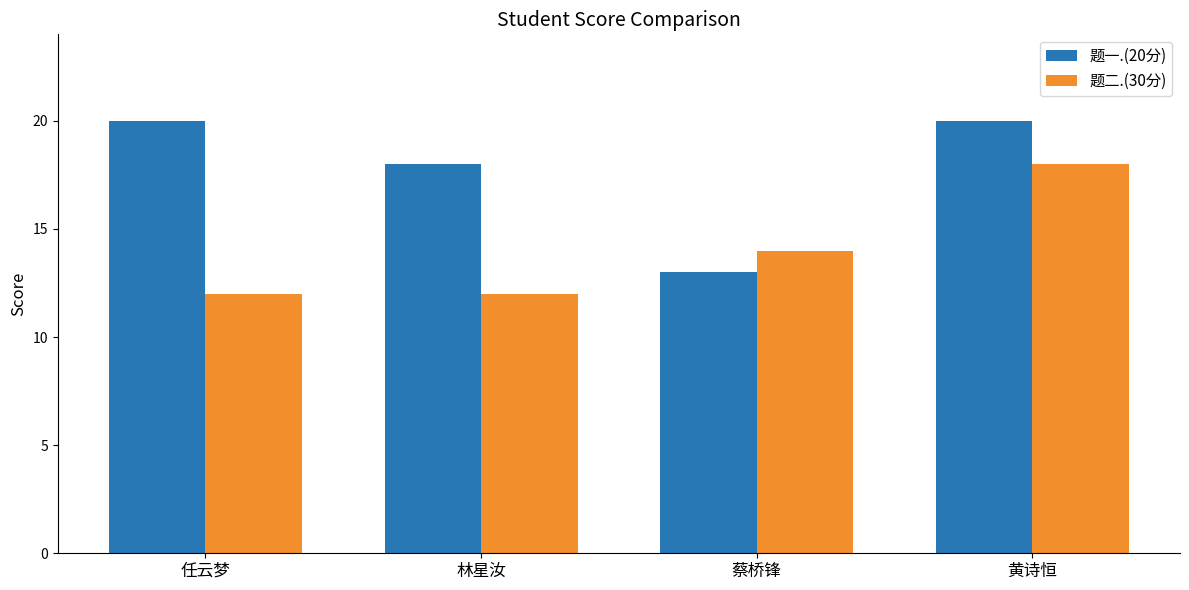

Reading left to right, what are all the values shown in this chart?

题一.(20分): 20	18	13	20
题二.(30分): 12	12	14	18